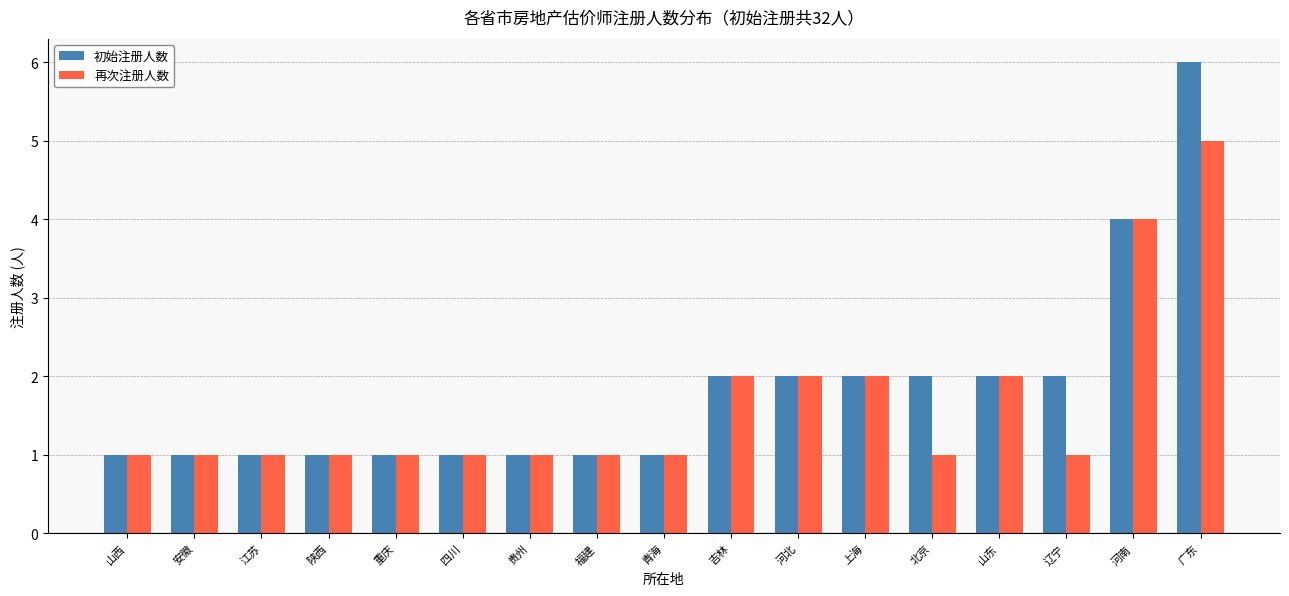

What is the label of the 7th bar from the right?

河北